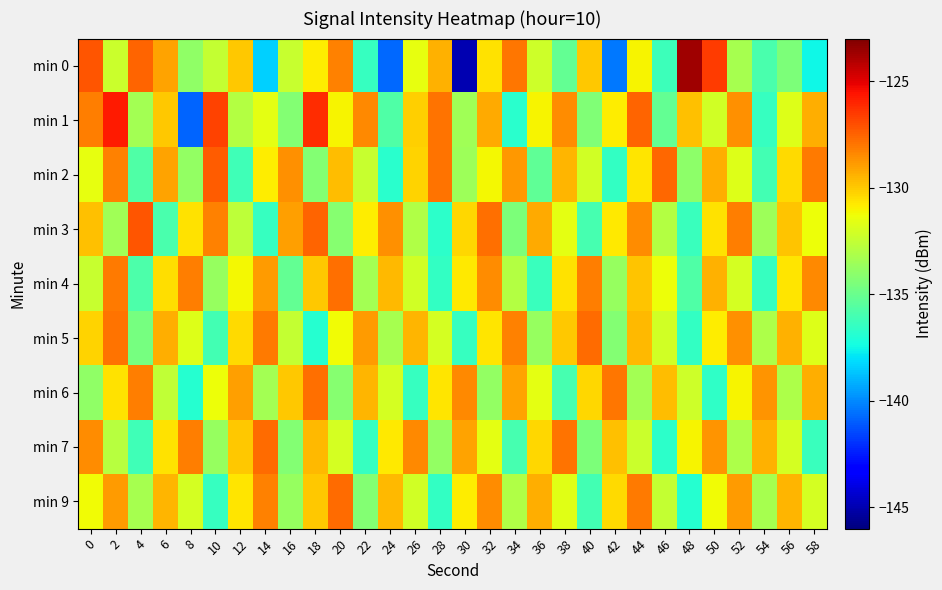

Count the number of categories in the chart.

30